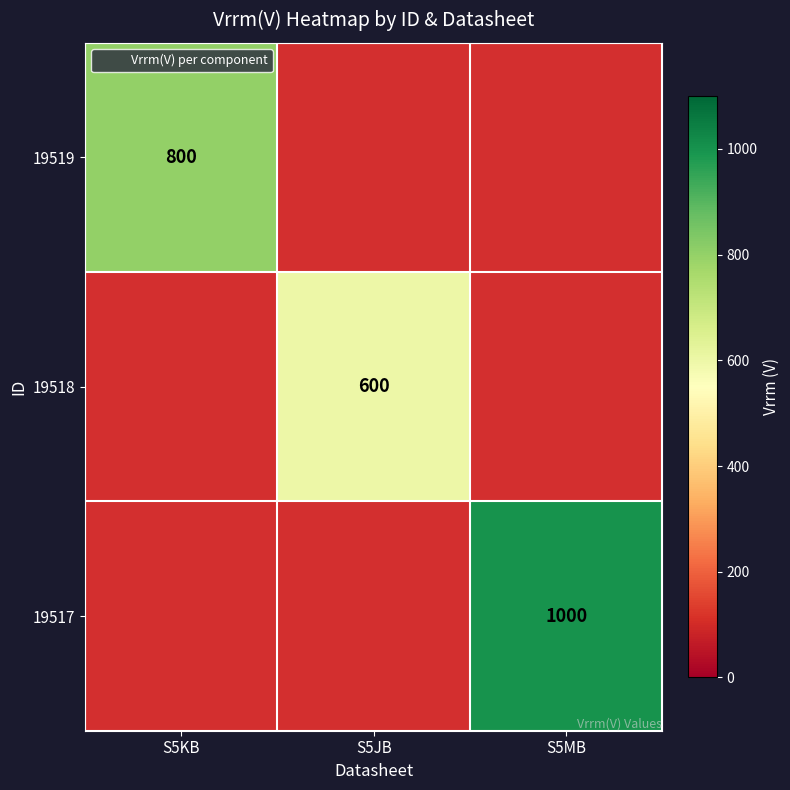

Is it true that 19519 equals 322 at S5KB?

False